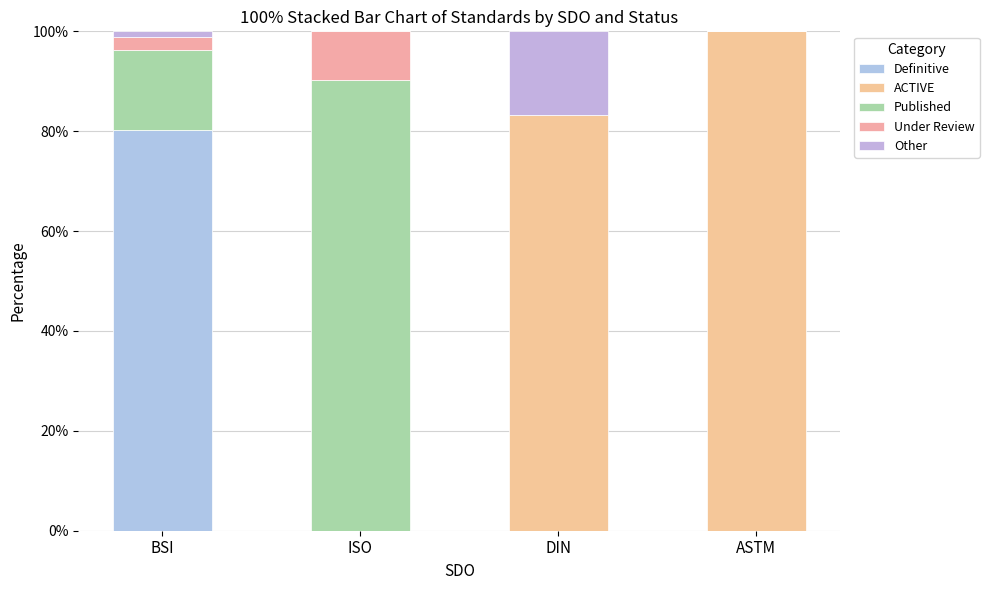

How many distinct data groups are displayed?

5